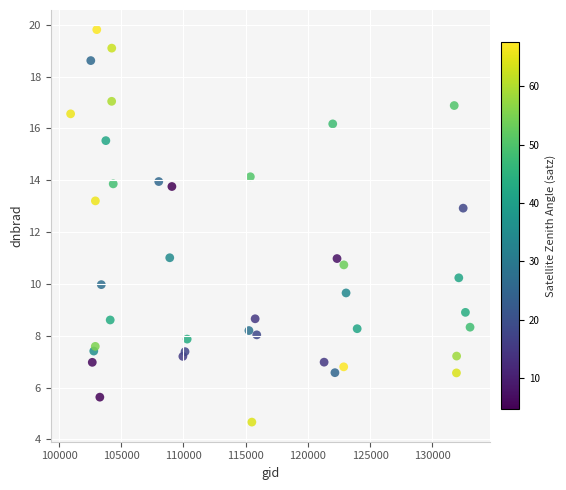

What is the range of Y values (max minus min)?

15.1